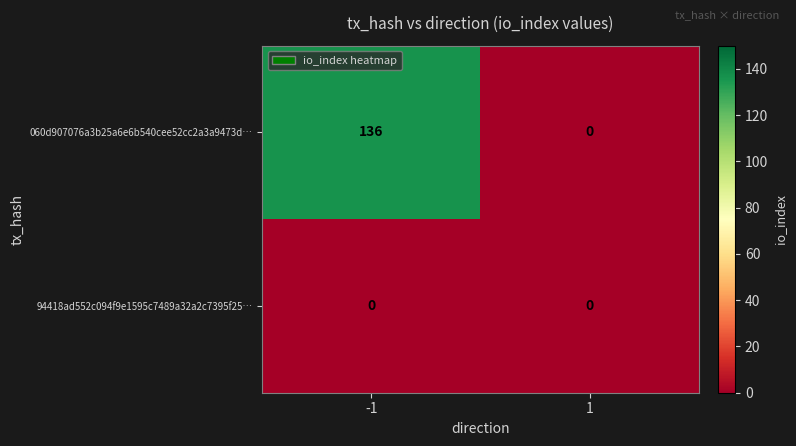

Which series has the largest total across all categories?

060d907076a3b25a6e6b540cee52cc2a3a9473d…